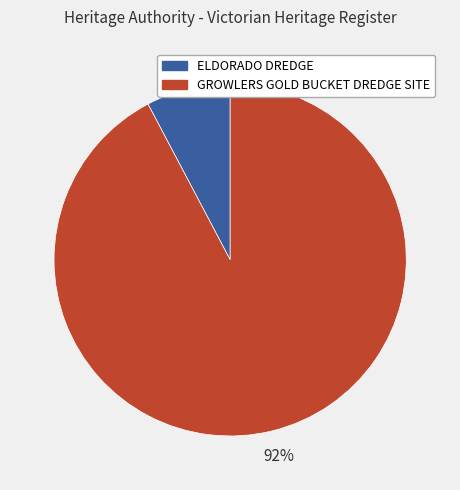

What percentage is the ELDORADO DREDGE slice, to the nearest percent?

8%